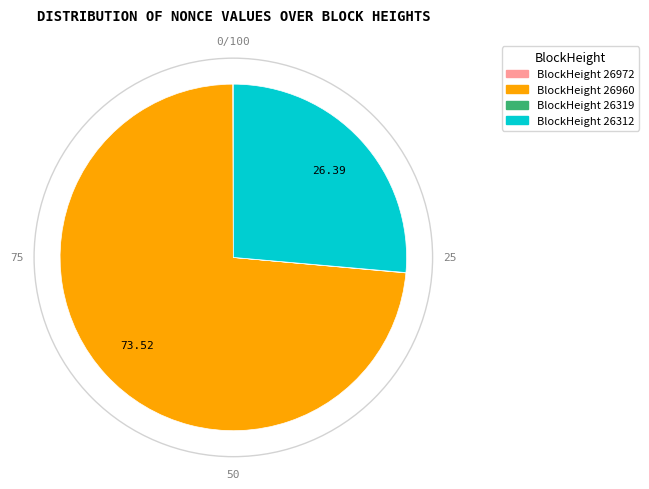

Is there any slice that represents more than half of the pie?

Yes